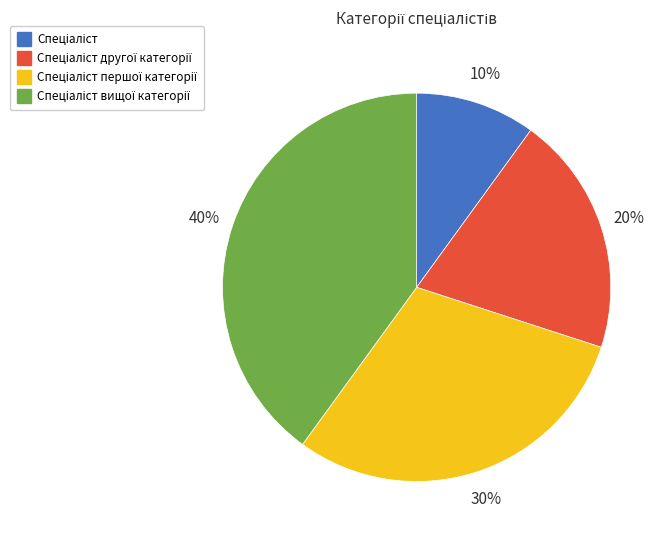

How many segments does this pie chart have?

4